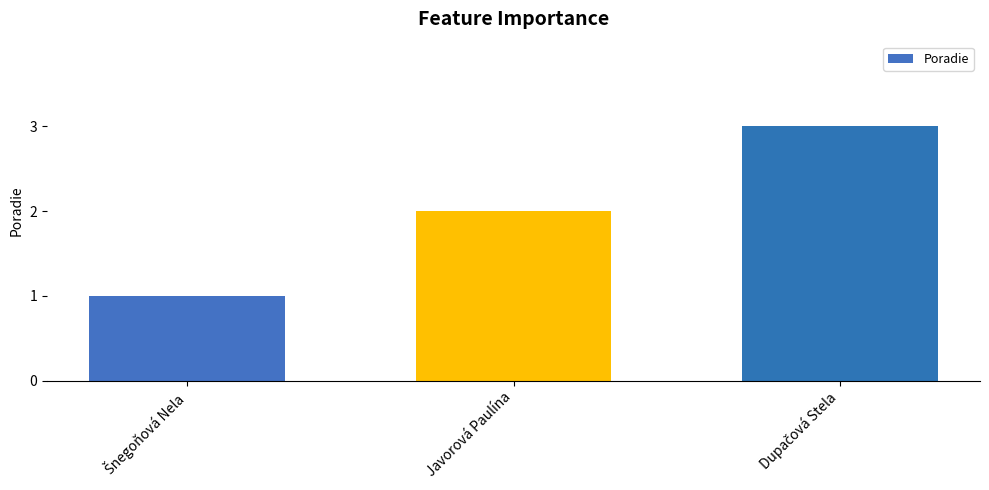

Count the number of categories in the chart.

3